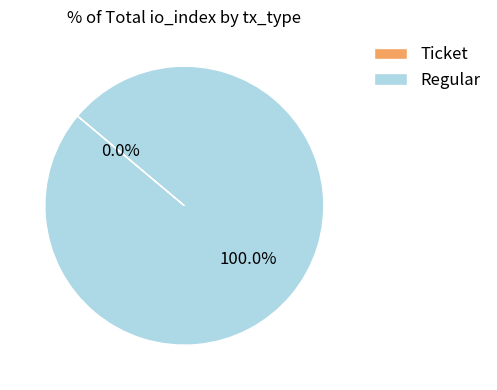

To the nearest percent, what percentage of the pie is Regular?

100%